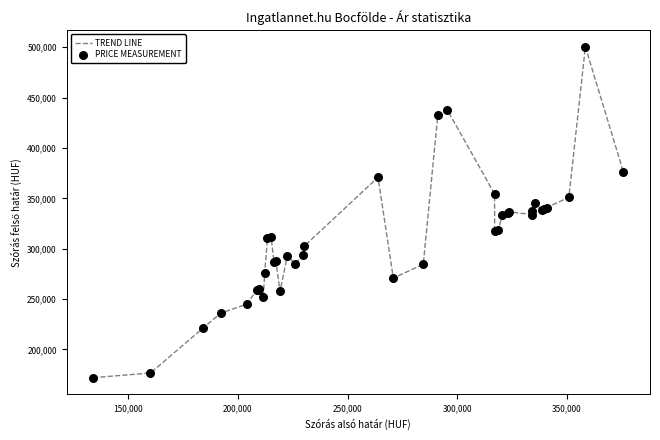

What is the minimum value shown in the chart?

172015